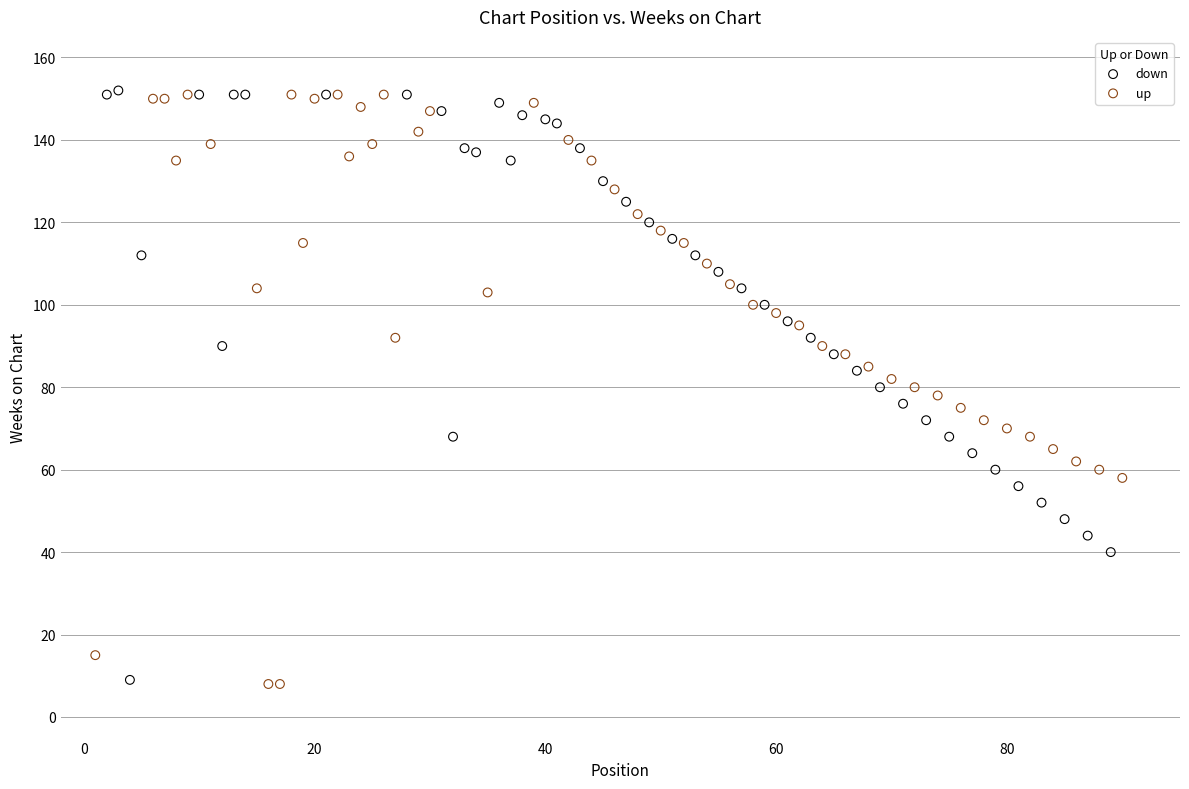

What are all the series names shown in the legend?

down, up